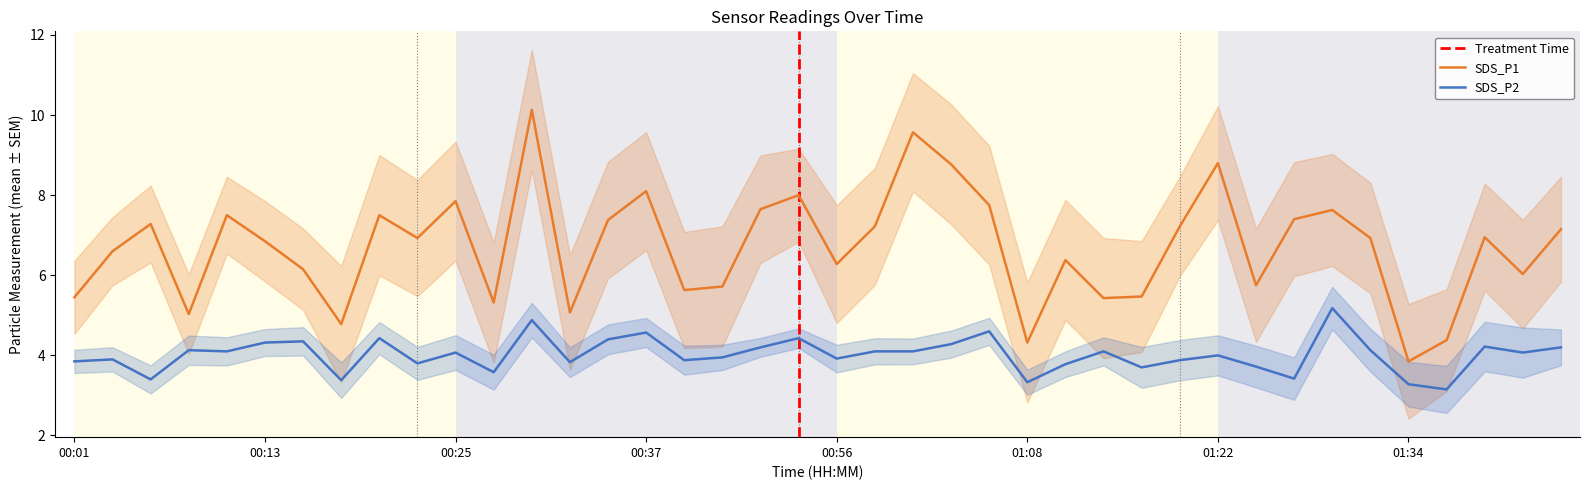

What is the smallest value displayed?

3.1